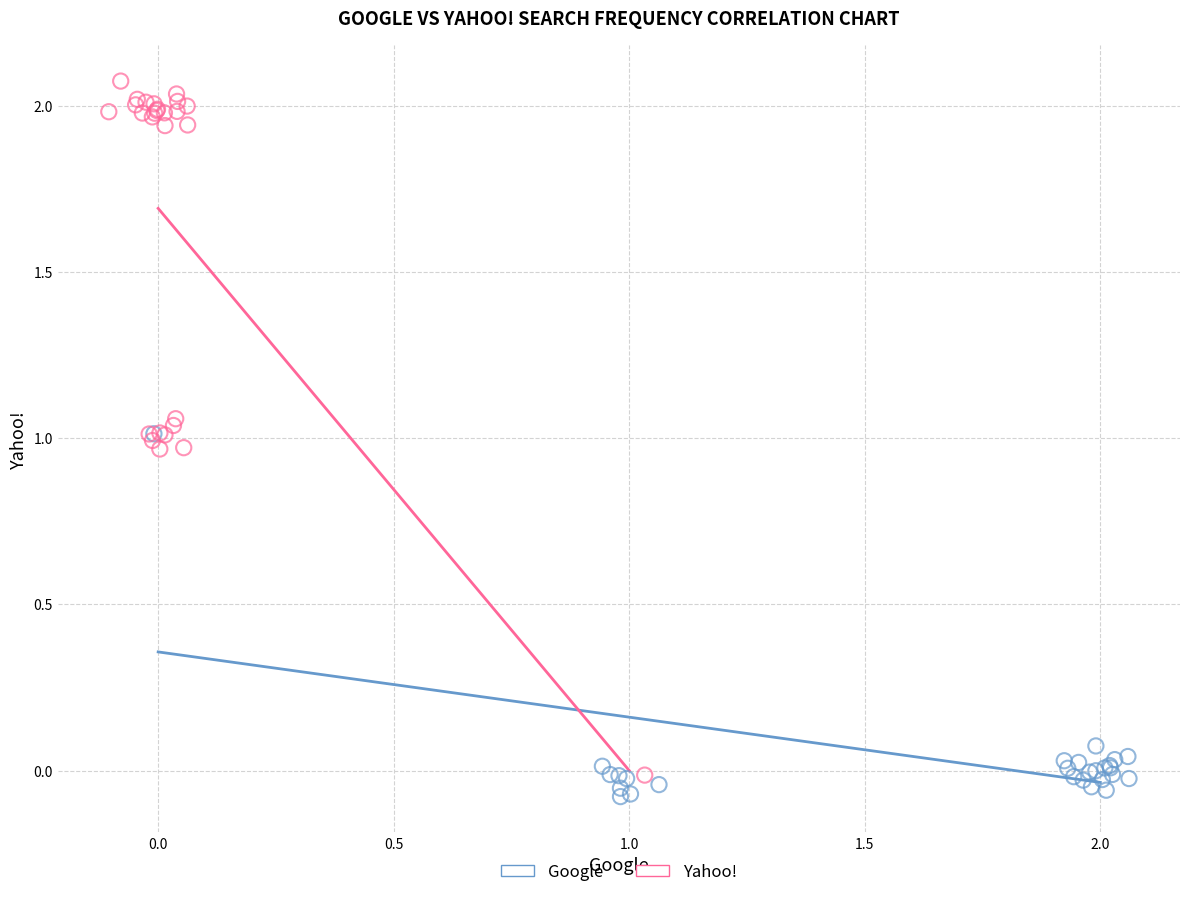

Which series contains the highest Y value?

Yahoo!